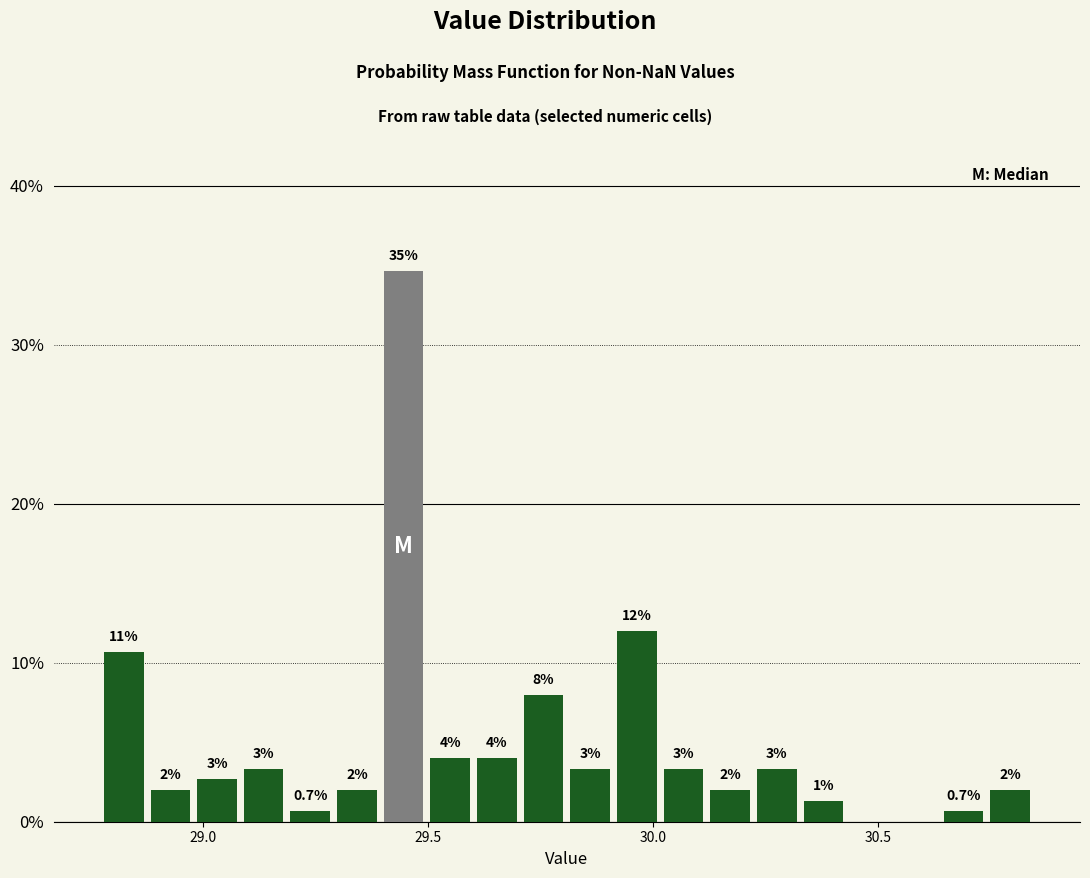

Around what value on the x-axis is the tallest bar? Give the approximate position of its centre, as read against the axis.

29.45